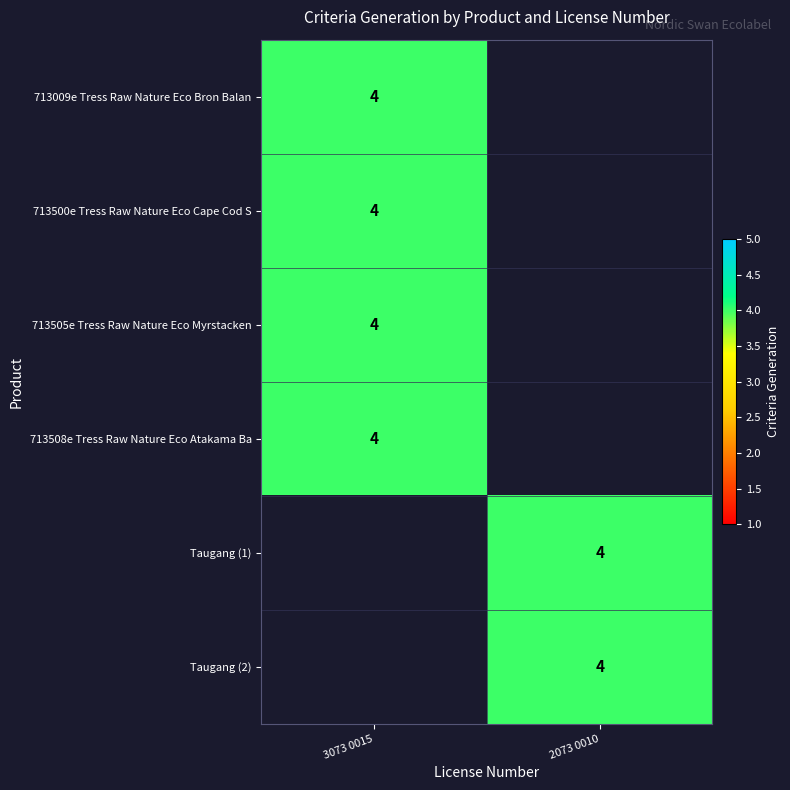

True or false: 713508e Tress Raw Nature Eco Atakama Ba has a value of 4 at 3073 0015.

True